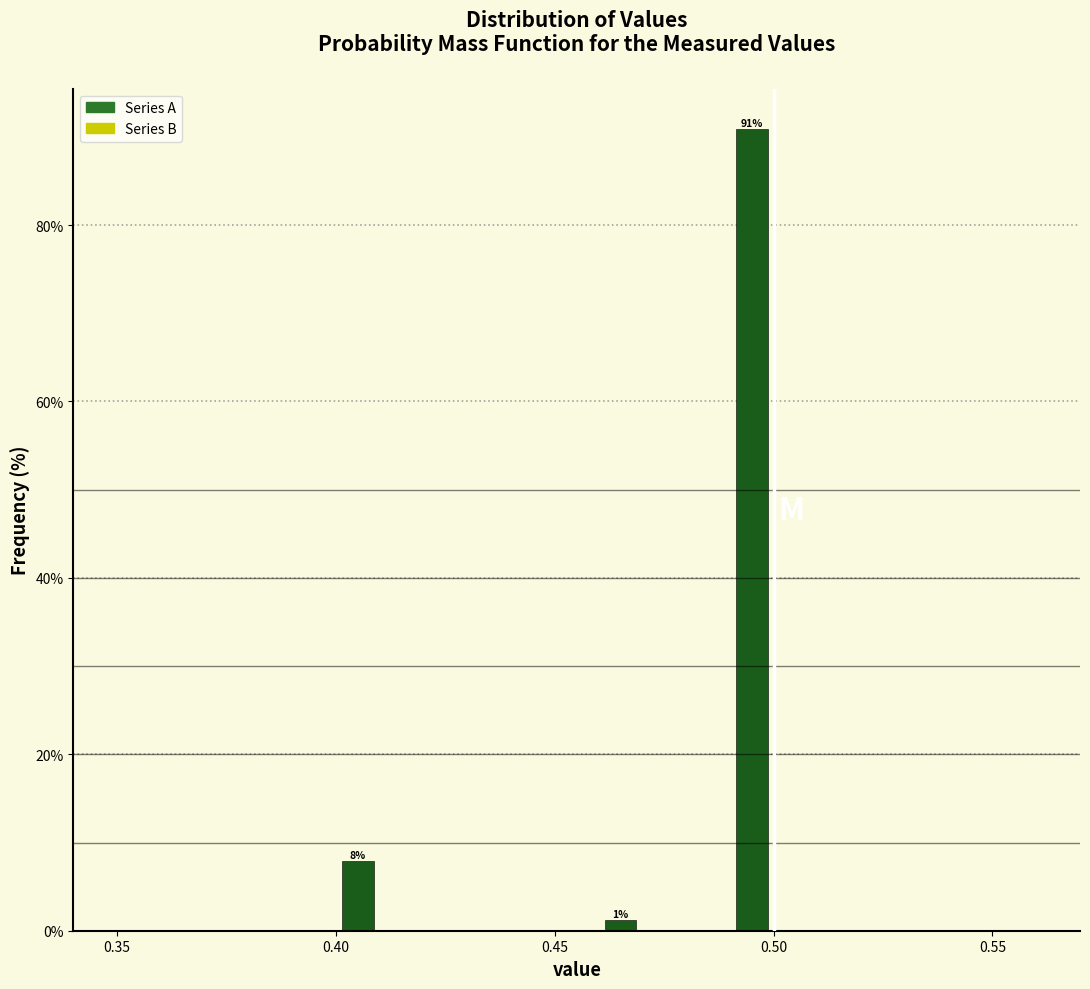

Read against the x-axis, roughly where is the centre of the tallest bar?

0.495